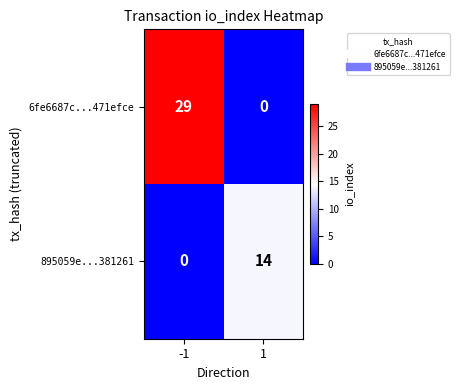

What is the difference between the maximum and minimum values in the 6fe6687c...471efce series?

29